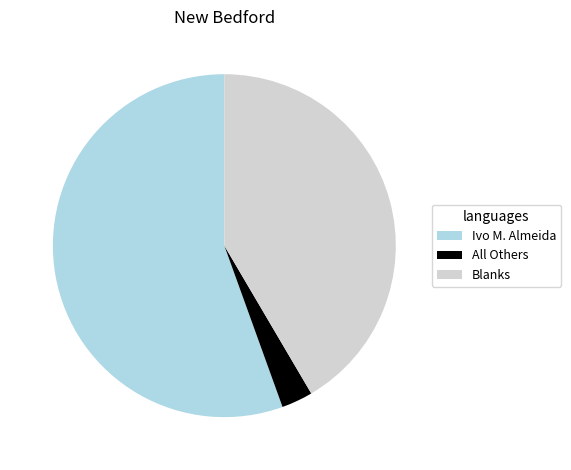

What is the smallest slice in the pie chart?

All Others